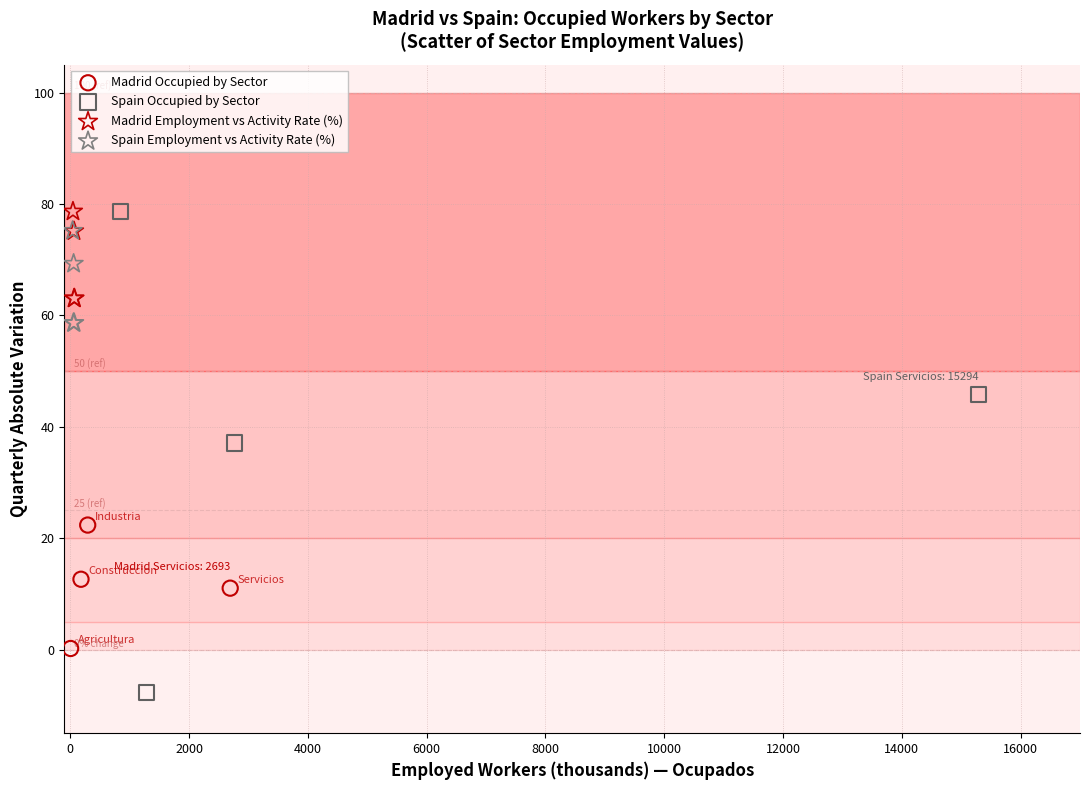

Which series has the largest Y range (max minus min)?

Spain Occupied by Sector